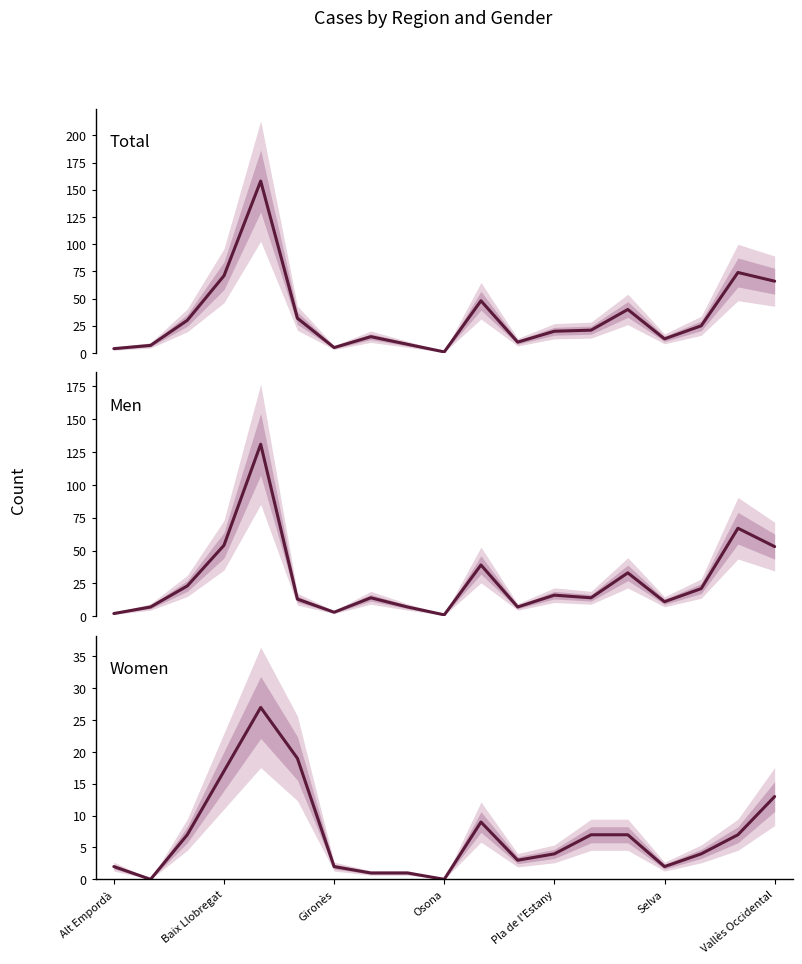

What is the difference between the highest and lowest values at 17?

67